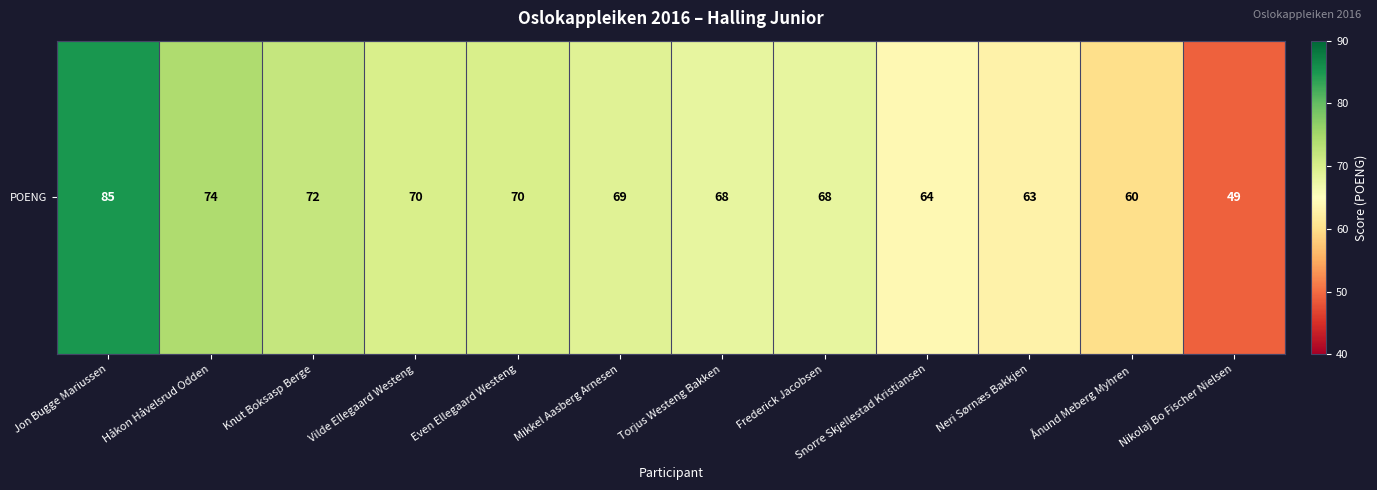

Rank the categories by value from highest to lowest.

Jon Bugge Mariussen, Håkon Håvelsrud Odden, Knut Boksasp Berge, Vilde Ellegaard Westeng, Even Ellegaard Westeng, Mikkel Aasberg Arnesen, Torjus Westeng Bakken, Frederick Jacobsen, Snorre Skjellestad Kristiansen, Neri Sørnæs Bakkjen, Ånund Meberg Myhren, Nikolaj Bo Fischer Nielsen